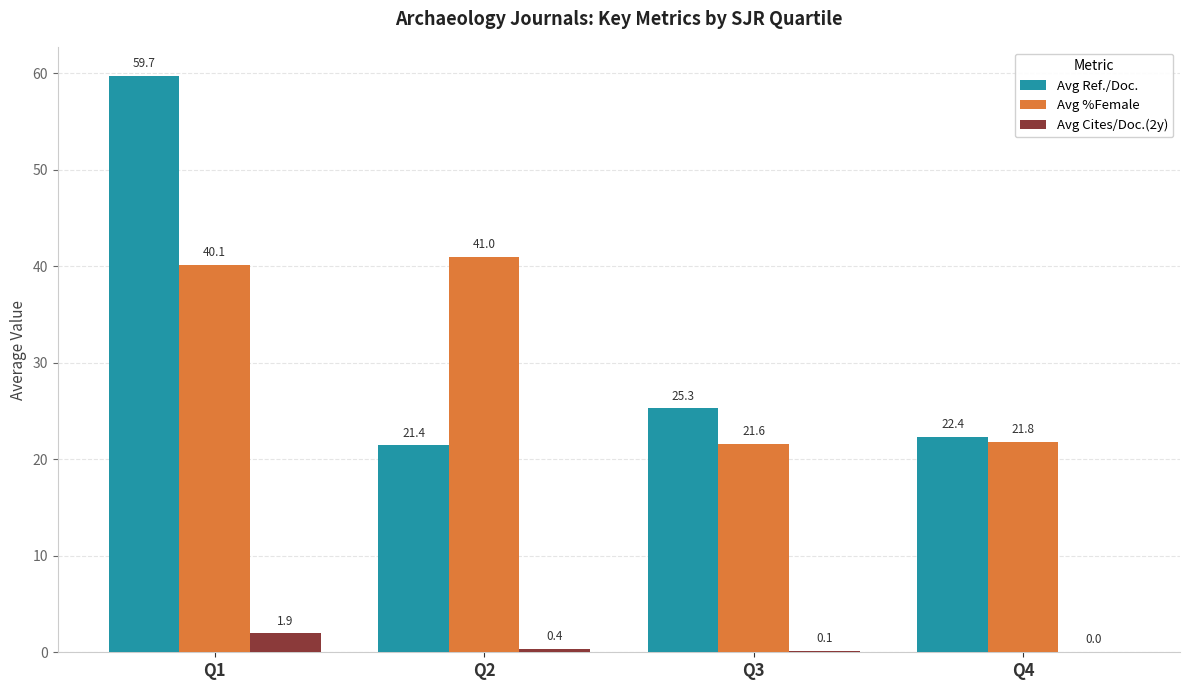

What is the spread (max minus min) of values at Q2?

40.6